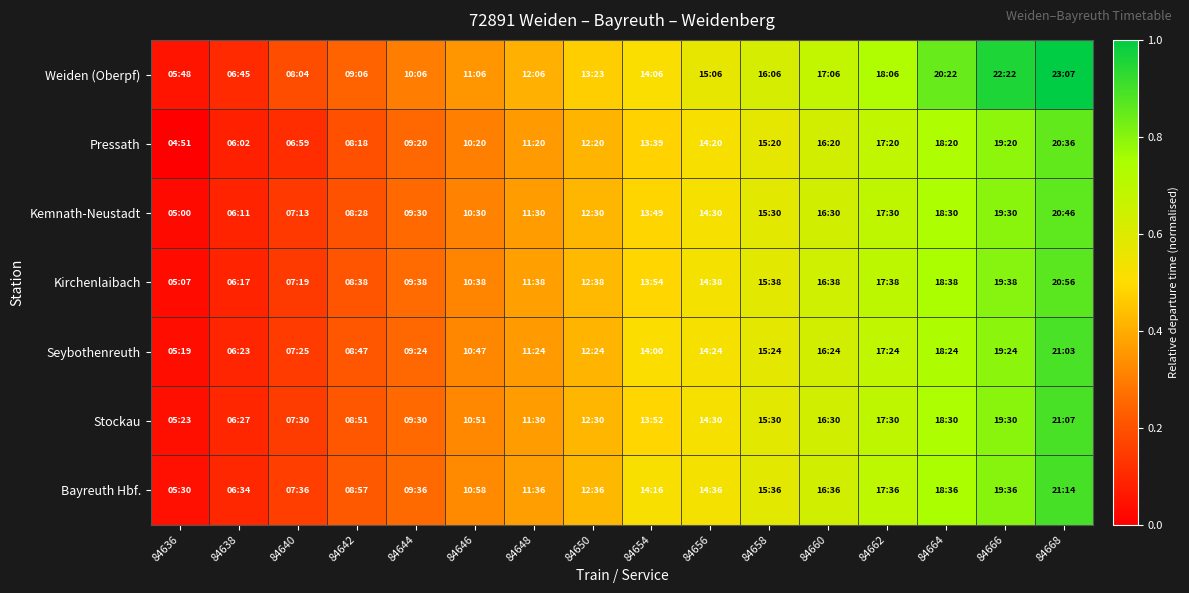

Which series has the largest range (max minus min)?

Weiden (Oberpf)